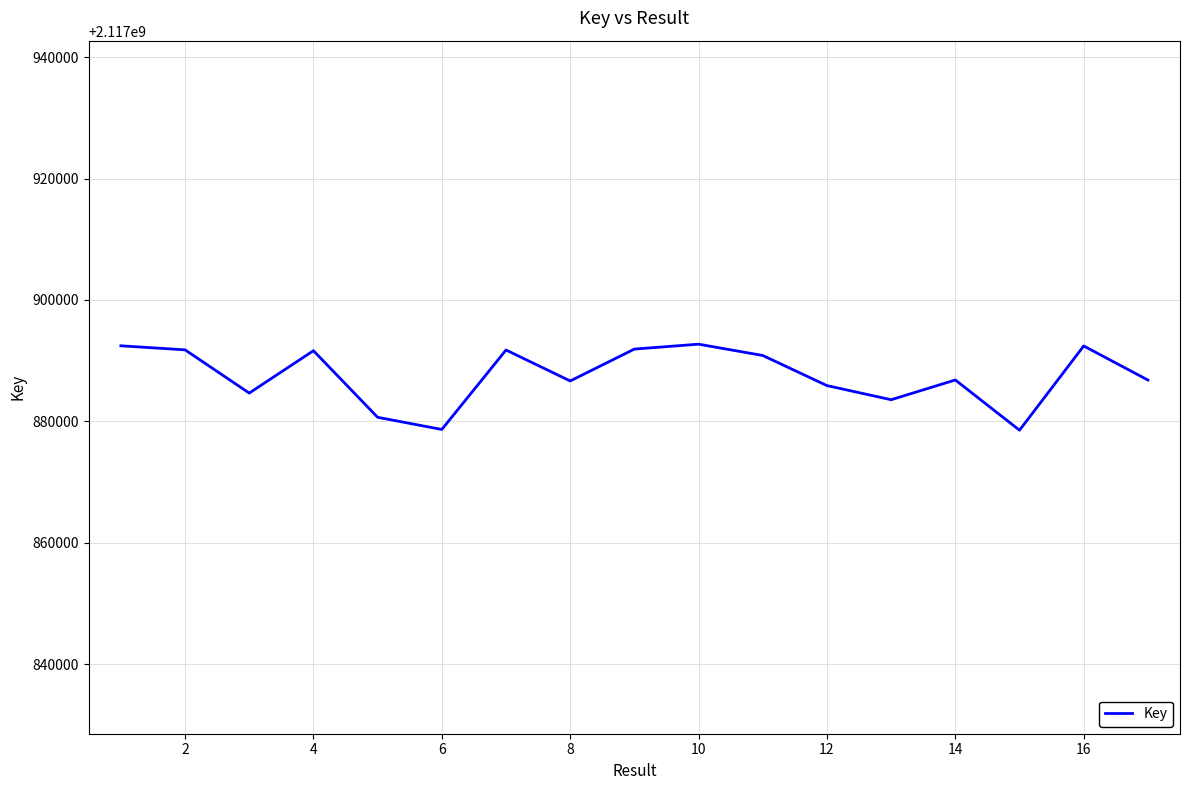

What is the minimum value shown in the chart?

2117878545